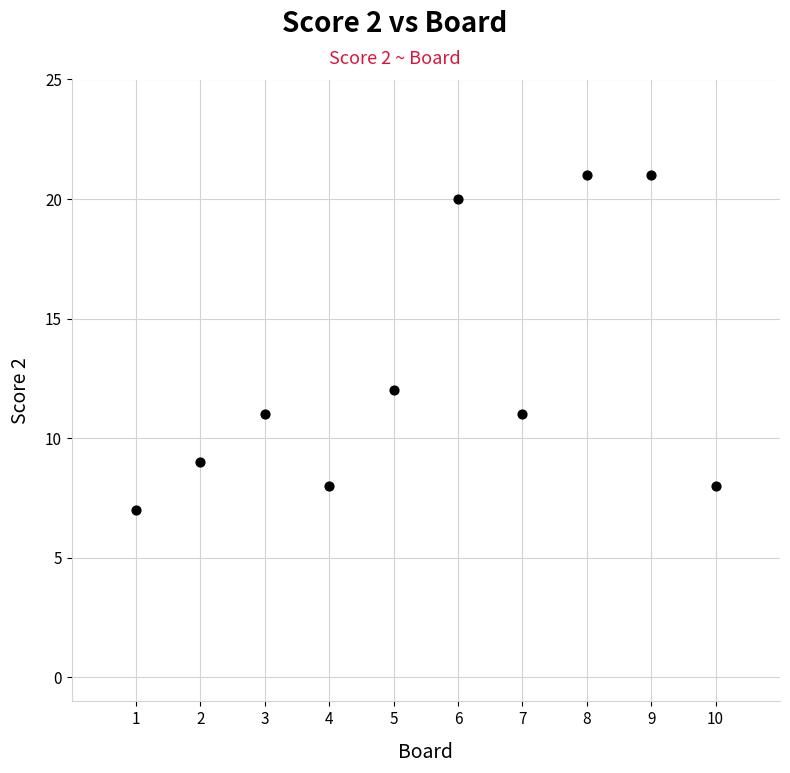

What Y value in the scatter plot is closest to 14?

12